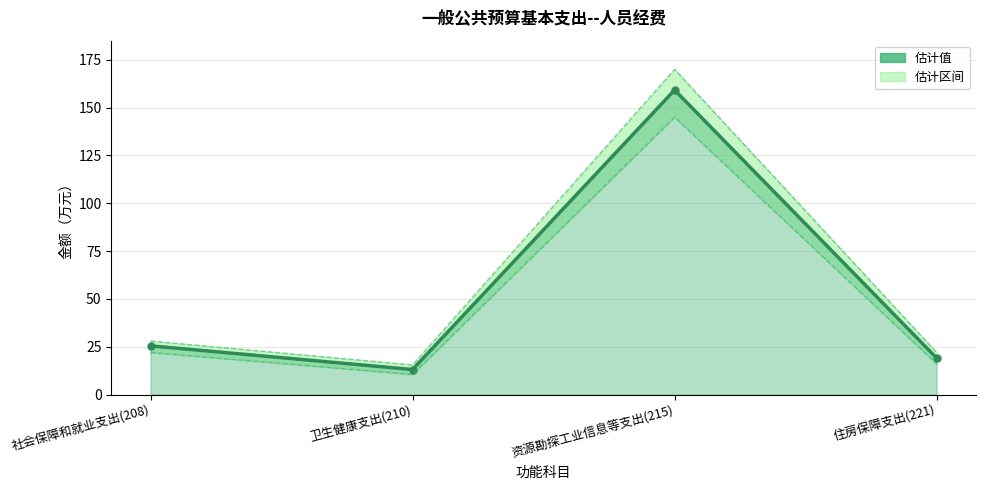

How many interior local peaks (higher than both neighbors) does the data have?

1